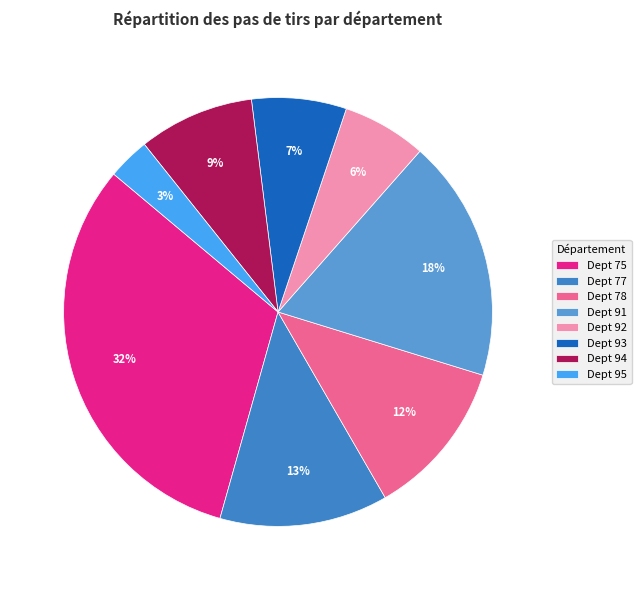

How many segments does this pie chart have?

8